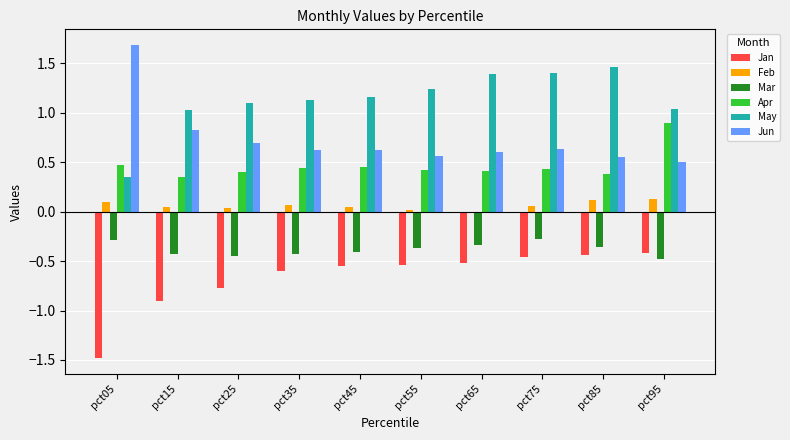

How many categories are shown in the chart?

10